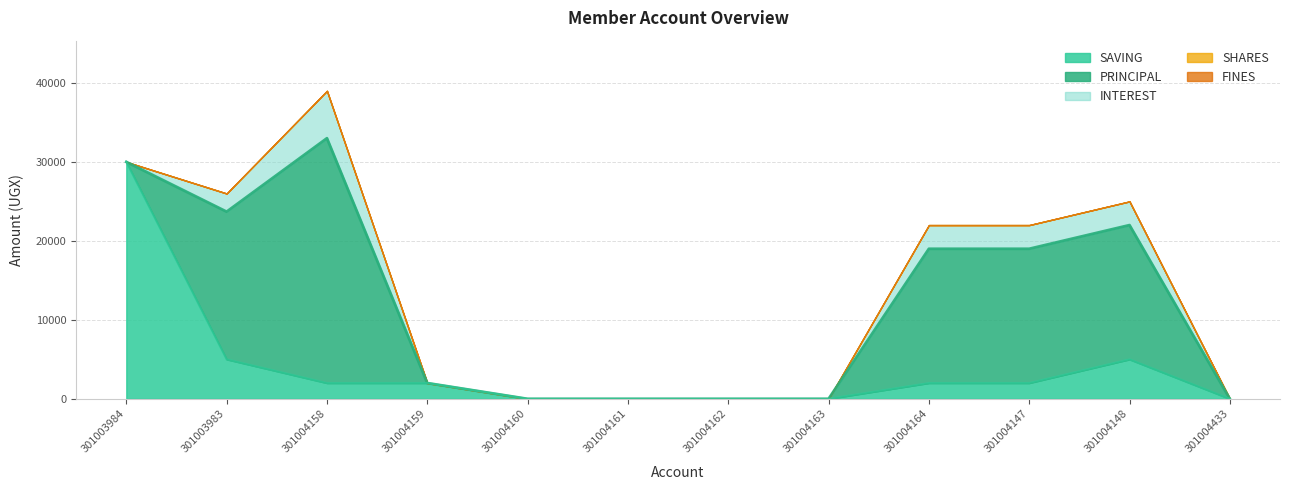

True or false: PRINCIPAL has more than 1 points higher than both neighbors.

False